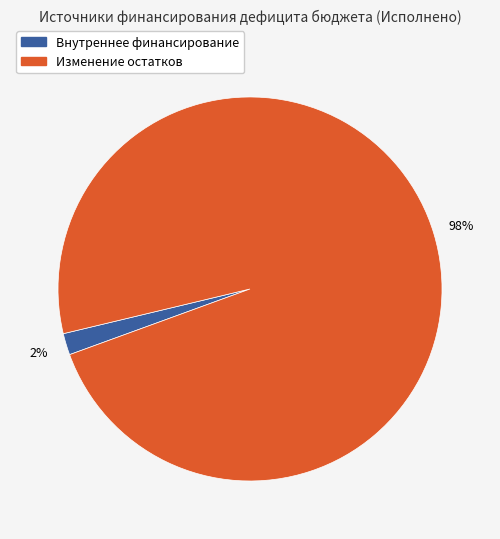

The Внутреннее финансирование slice represents 2% of the pie. True or false?

True